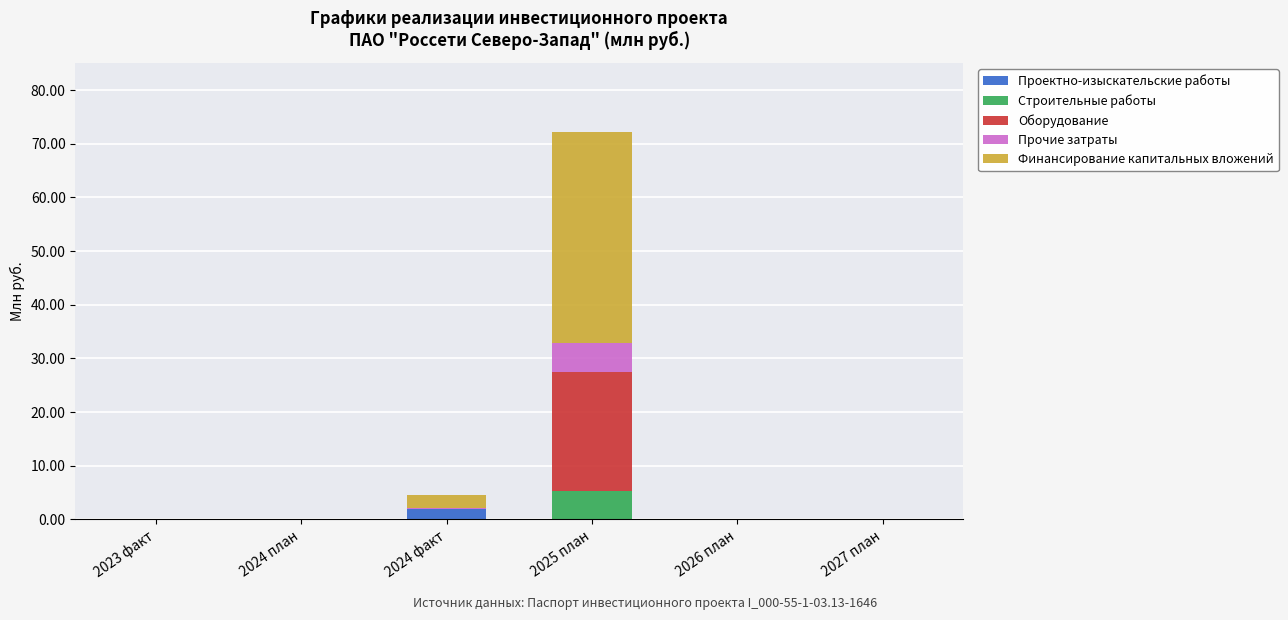

Does the chart contain stacked bars?

Yes